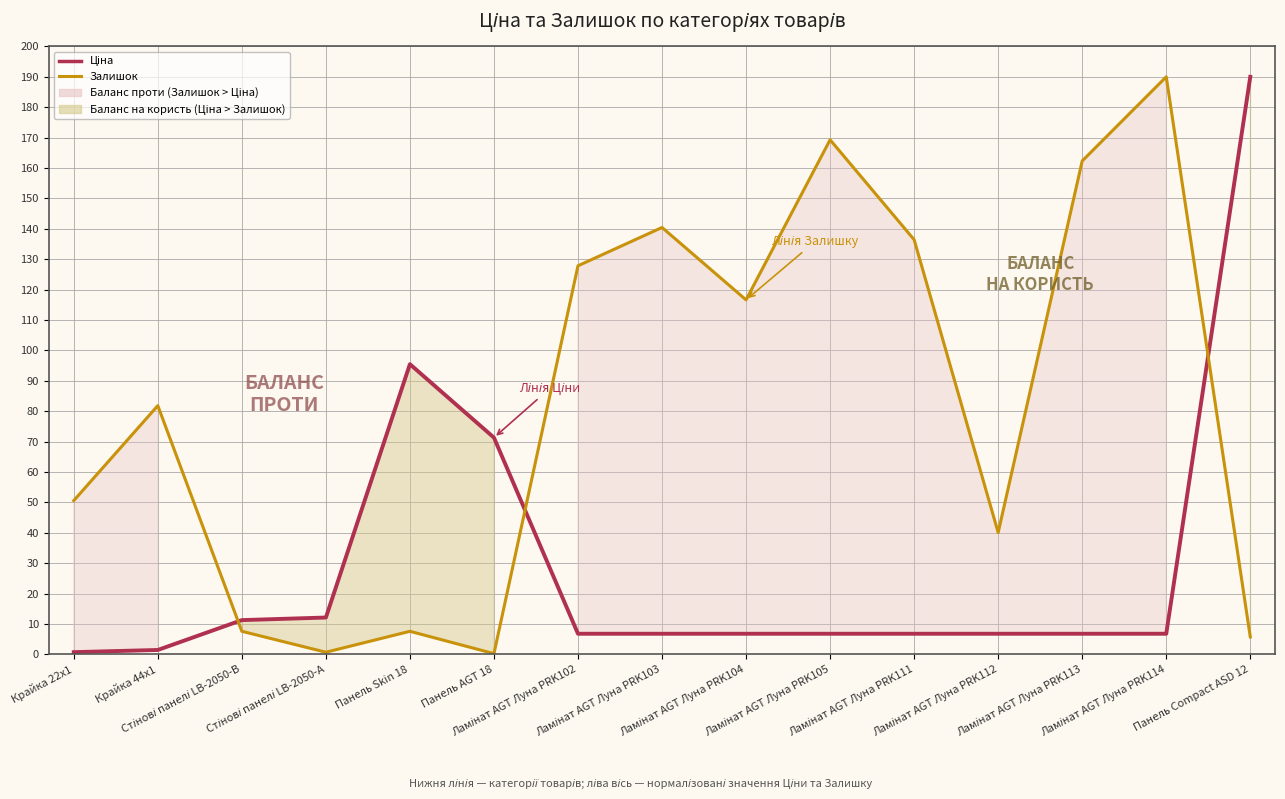

At Ламінат AGT Луна PRK104, list the series in order from smallest to largest.

Ціна, Залишок